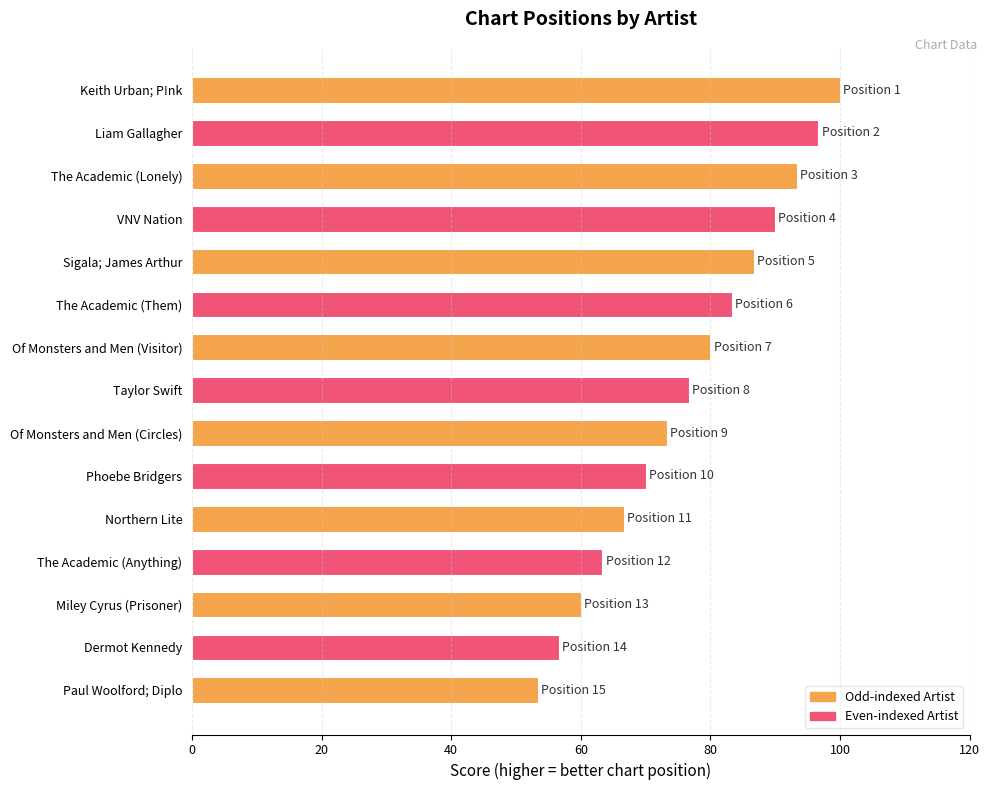

Which category has the lowest value across all series?

Paul Woolford; Diplo